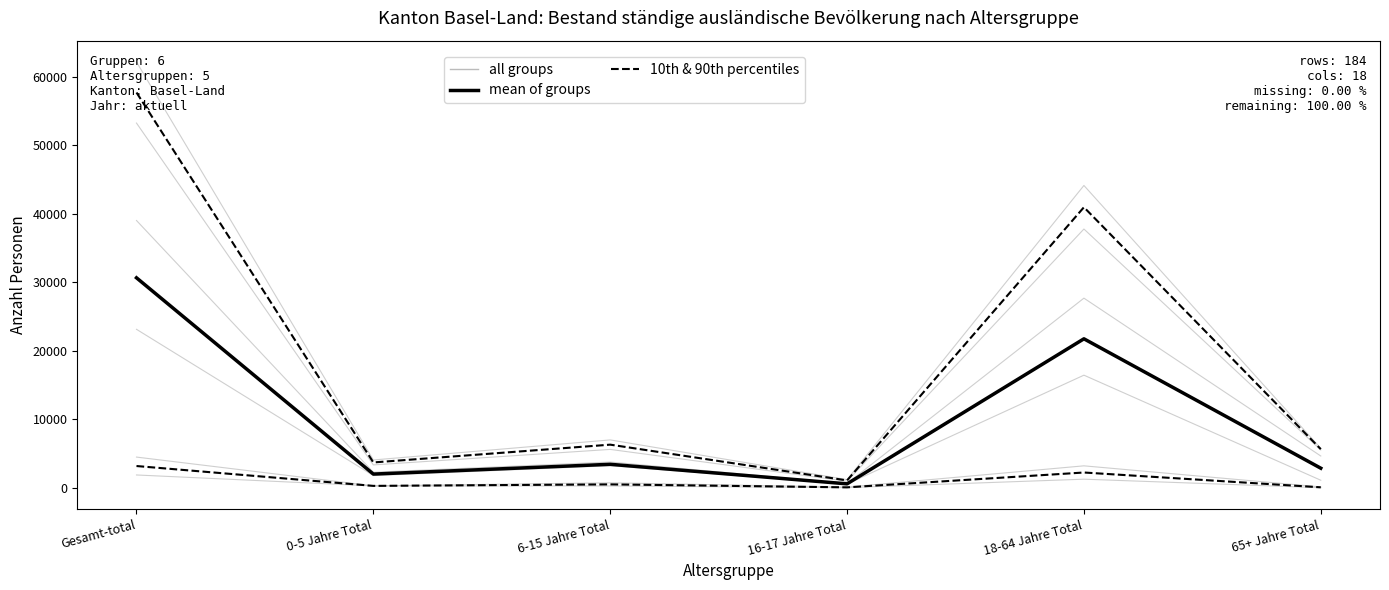

Which series has the largest range (max minus min)?

10th & 90th percentiles